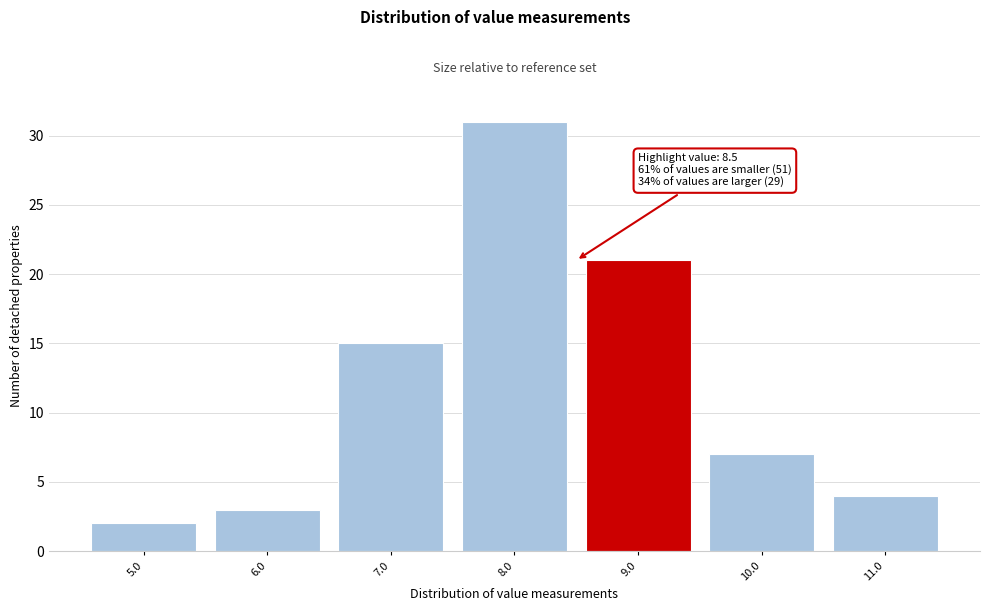

Which range on the x-axis has the tallest bar?

7.5 to 8.5